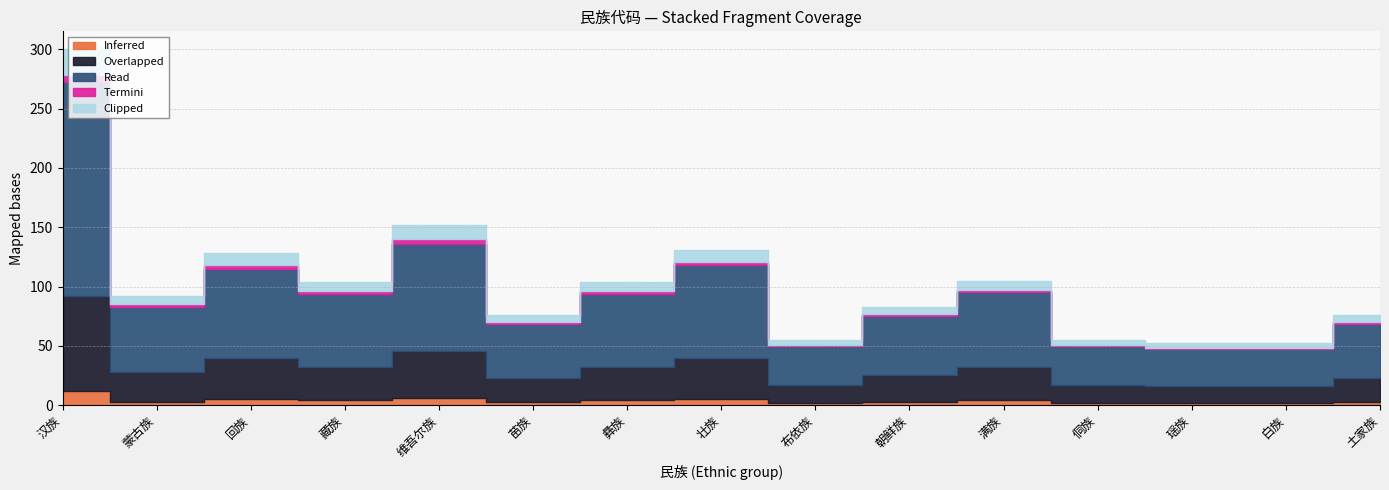

List the series in order of their peak value, lowest first.

Termini, Inferred, Clipped, Overlapped, Read